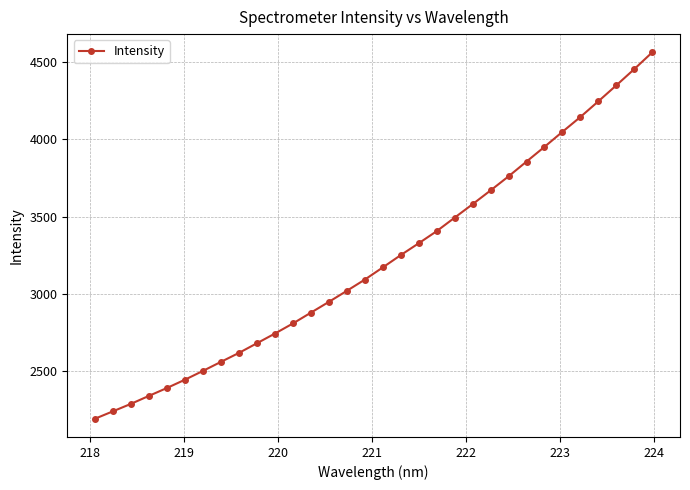

What is the value of the 22nd point from the left?

3581.0